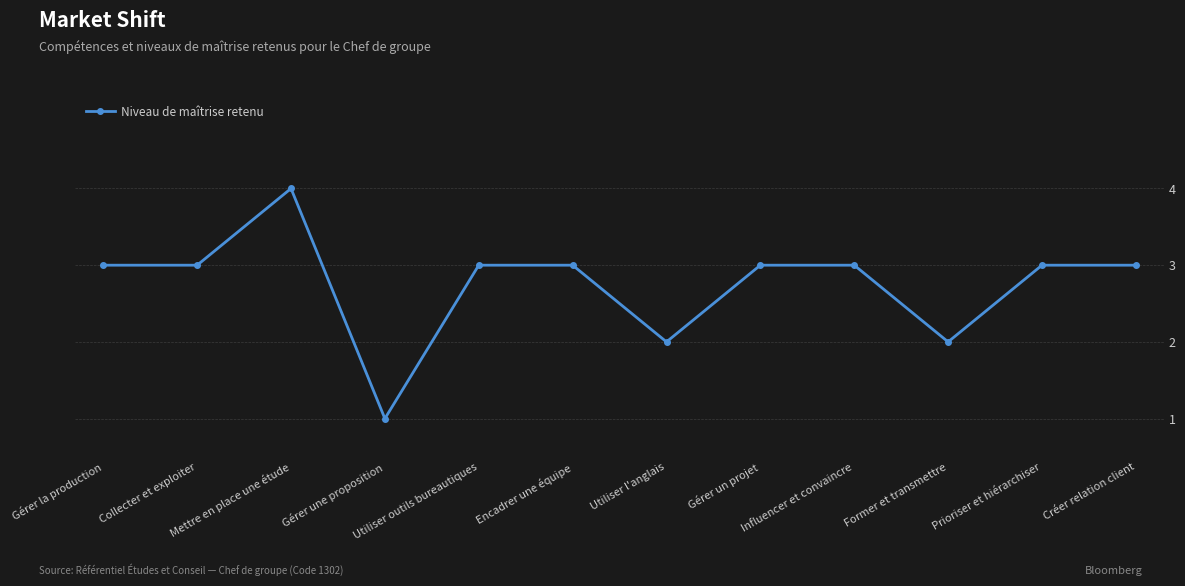

What is the sum of all values?

33